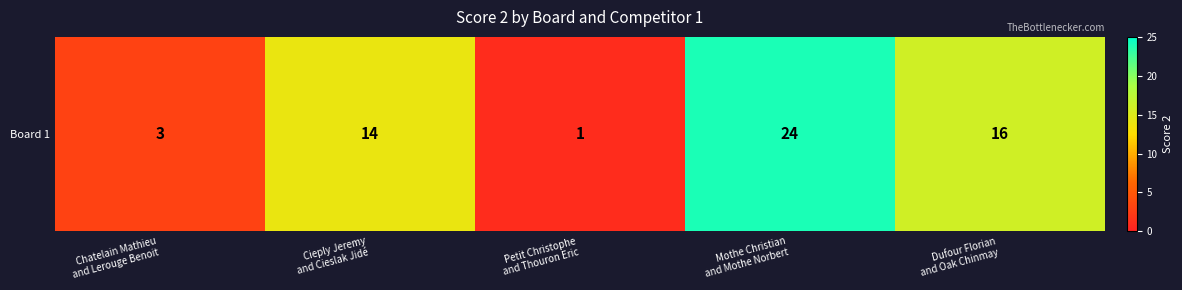

List the labels in order of value, largest first.

Mothe Christian
and Mothe Norbert, Dufour Florian
and Oak Chinmay, Cieply Jeremy
and Cieslak Jidé, Chatelain Mathieu
and Lerouge Benoit, Petit Christophe
and Thouron Eric